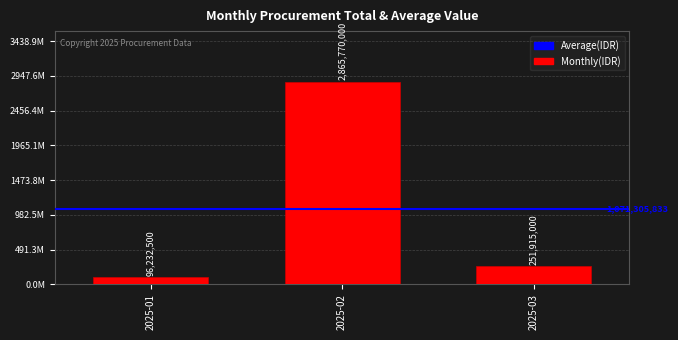

Does the chart contain any negative values?

No